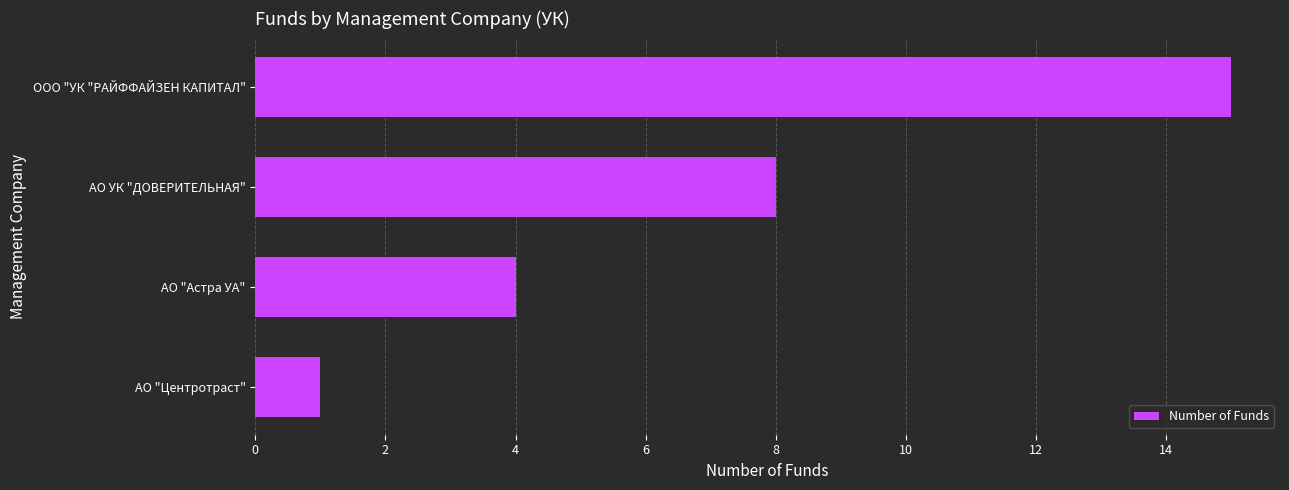

What is the change in value from АО "Астра УА" to АО УК "ДОВЕРИТЕЛЬНАЯ"?

+4